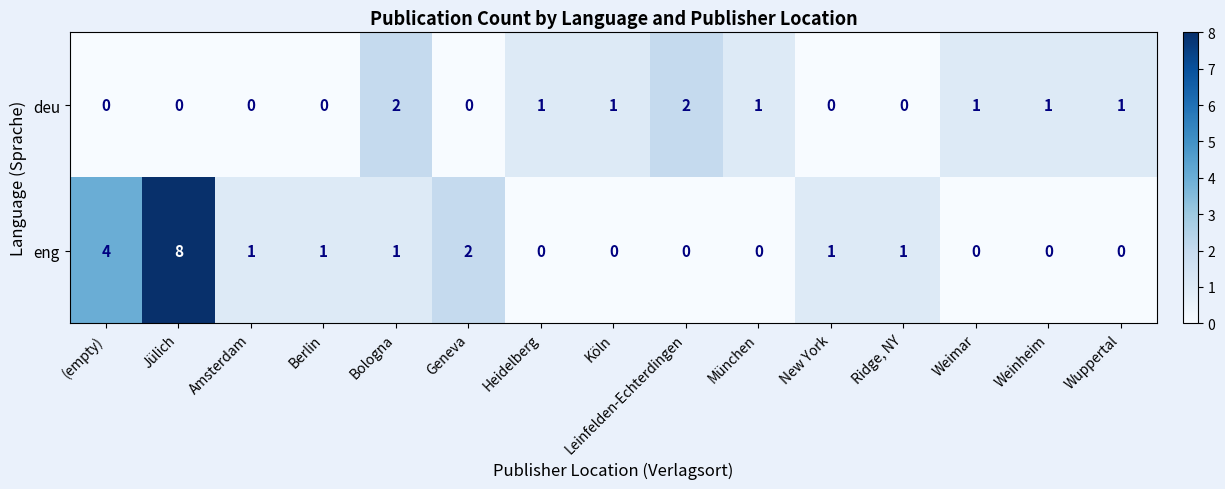

Which series has the widest spread of values?

eng